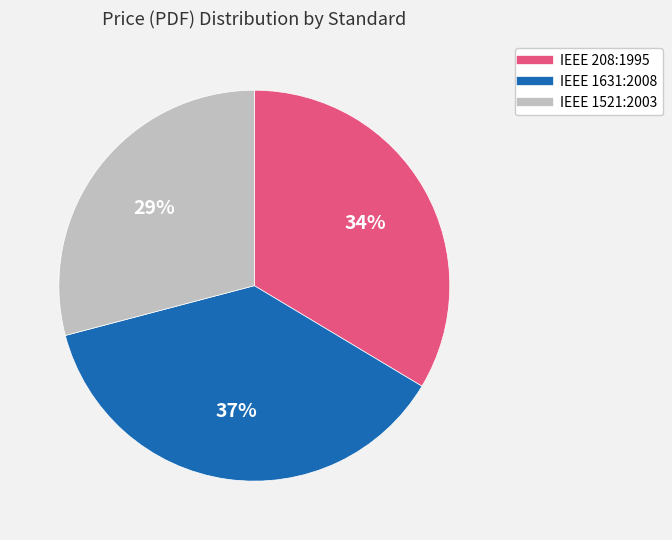

To the nearest percent, what is the difference between the largest and smallest slice percentages?

8%